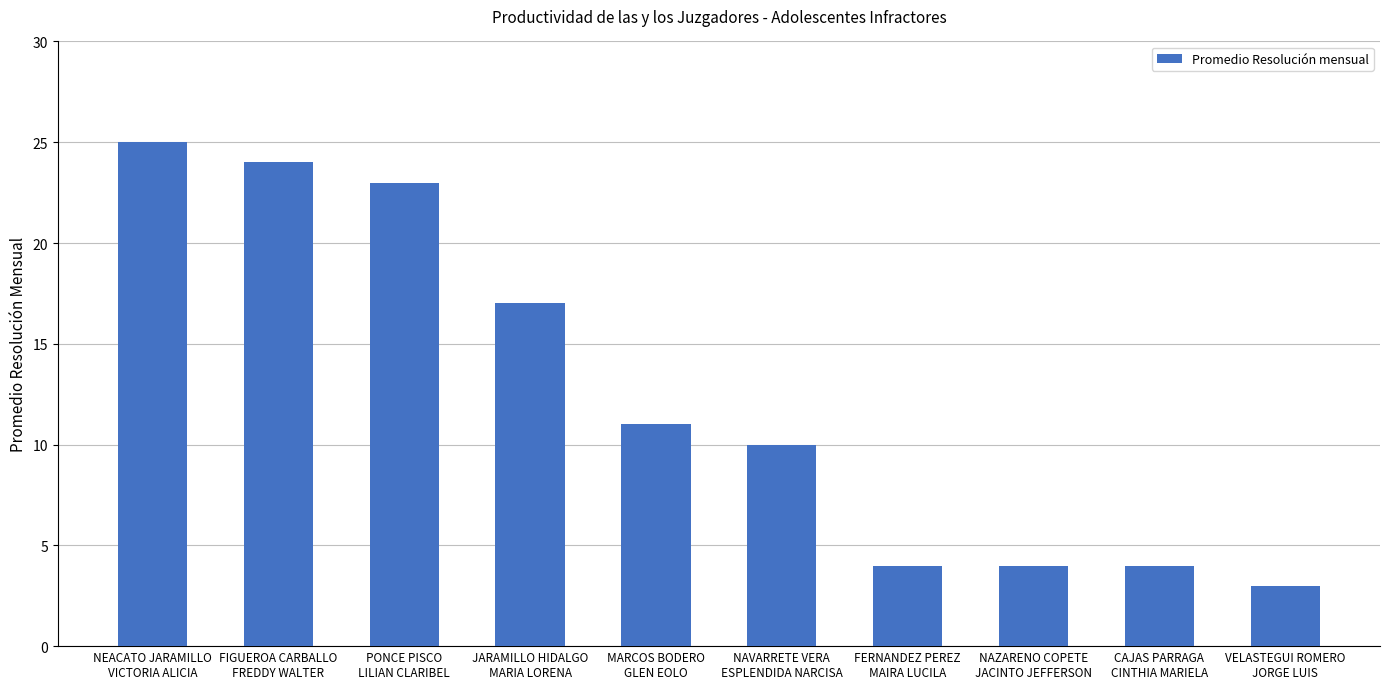

Which label corresponds to the largest value in the chart?

NEACATO JARAMILLO
VICTORIA ALICIA